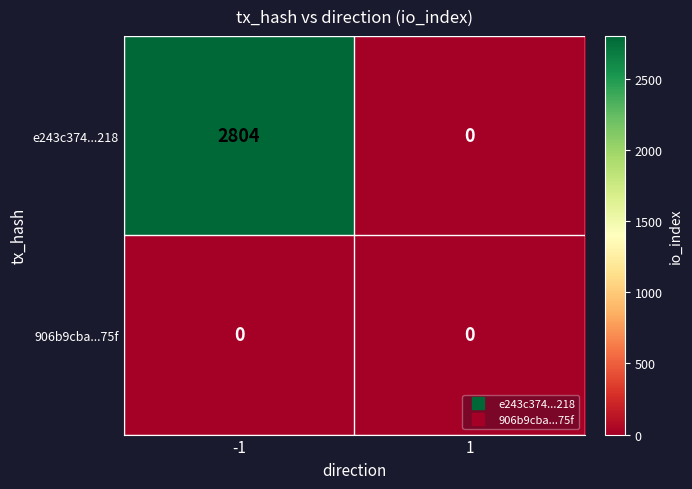

Count the number of categories in the chart.

2